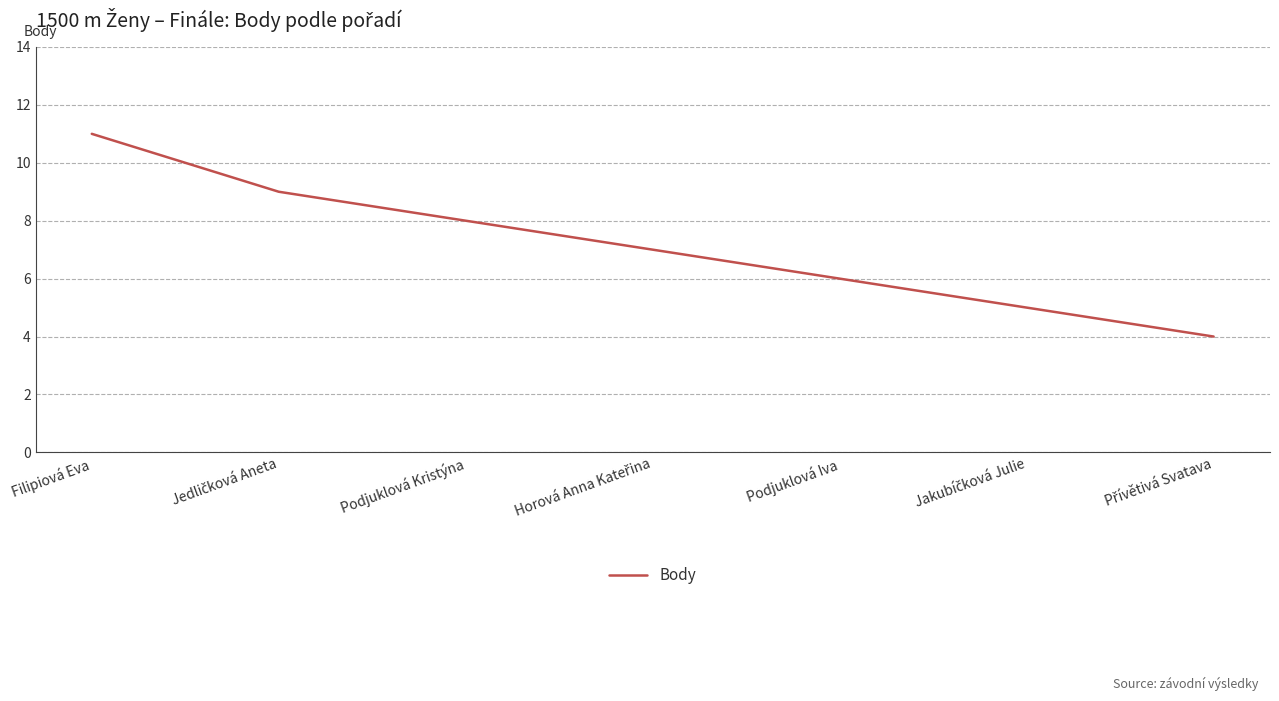

True or false: the data has more than 1 interior local peaks.

False